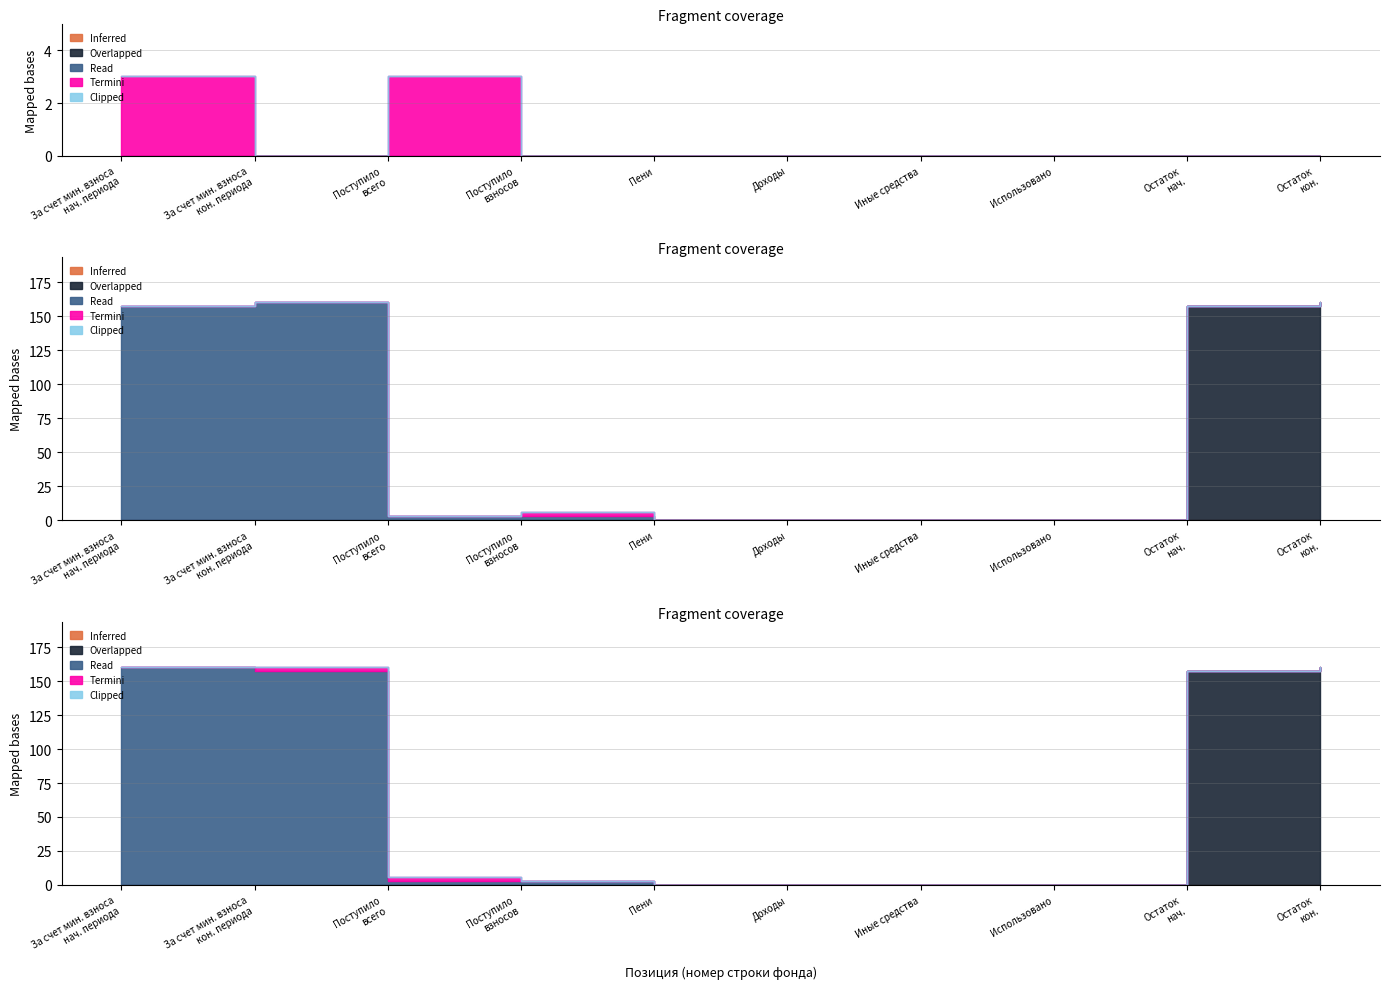

The Inferred series shows 0.0 at 3. True or false?

True